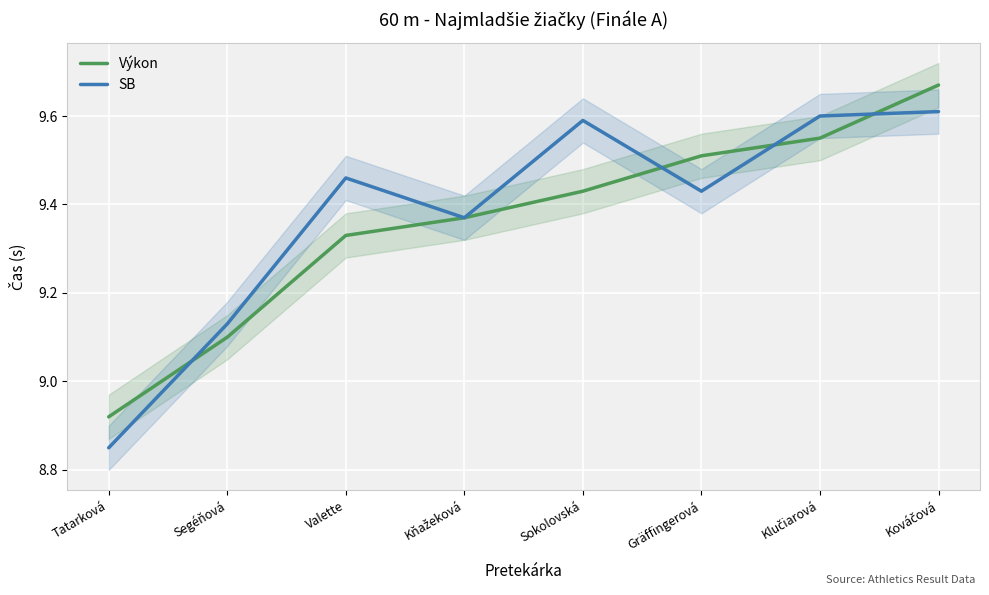

What is the average value of the Výkon series?

9.4